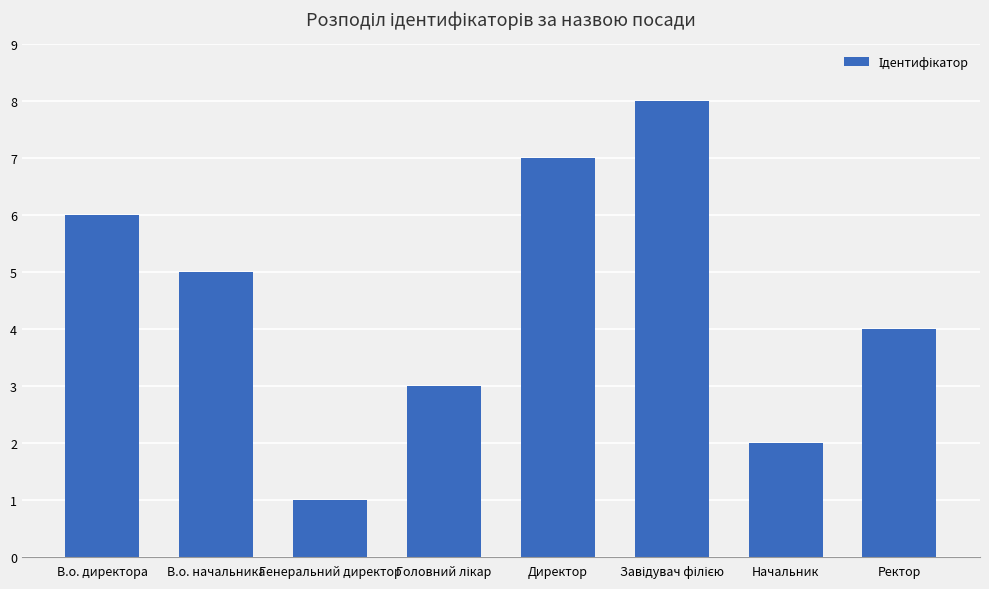

Which label corresponds to the smallest value in the chart?

Генеральний директор